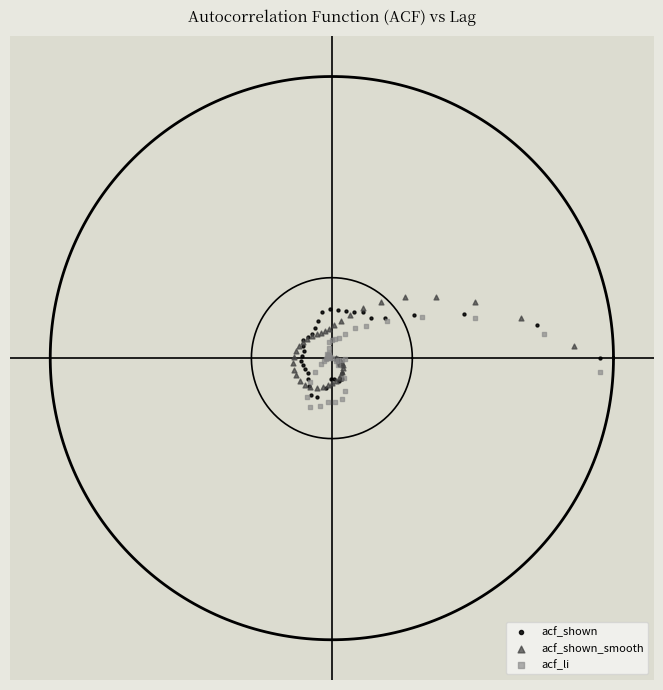

Which series contains the lowest Y value?

acf_li